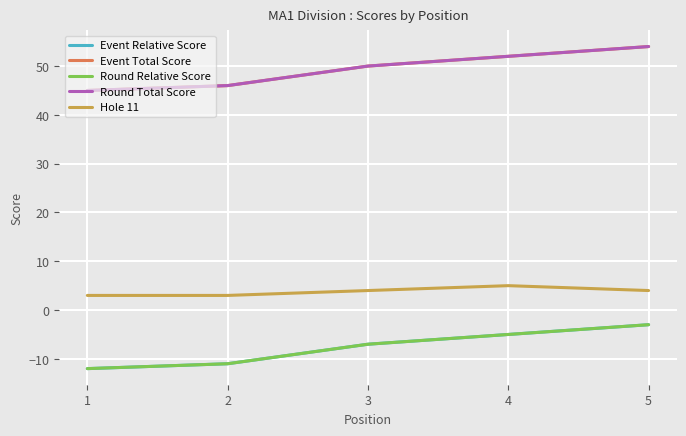

Does the chart have visible grid lines?

Yes